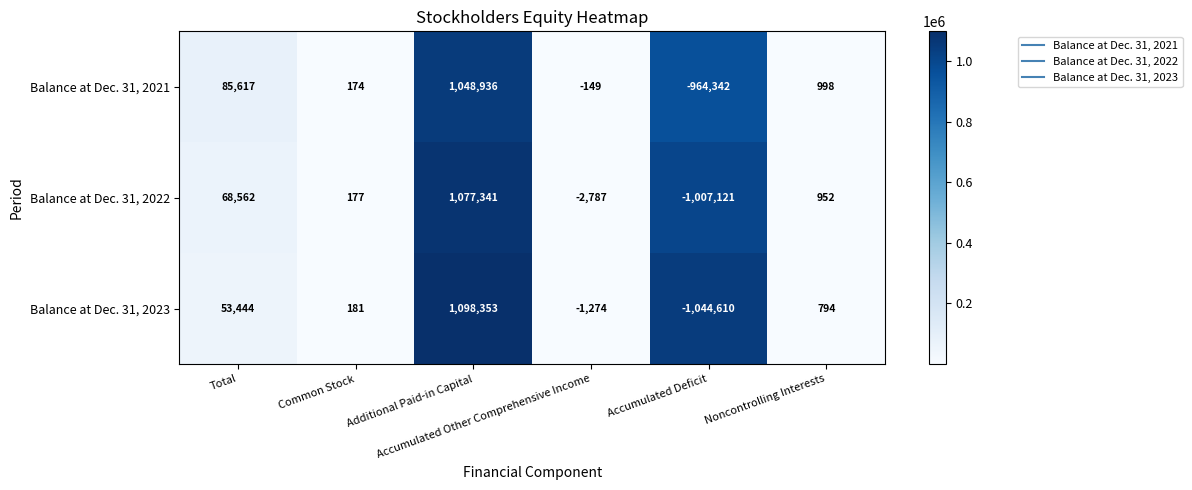

What is the difference between the second highest and minimum values in the Balance at Dec. 31, 2022 series?

1075683